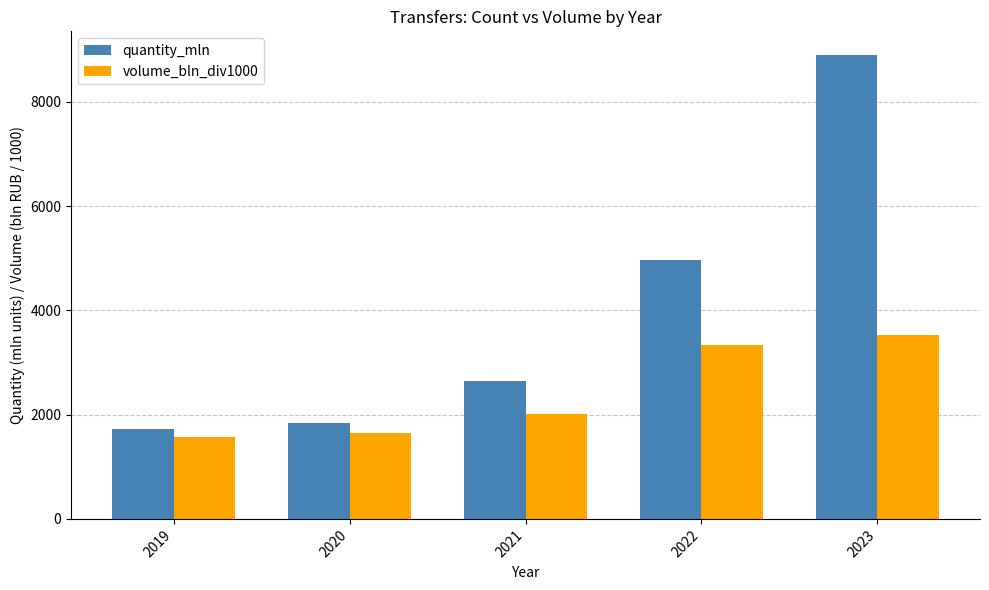

Are the bars grouped side by side (vs. stacked)?

Yes